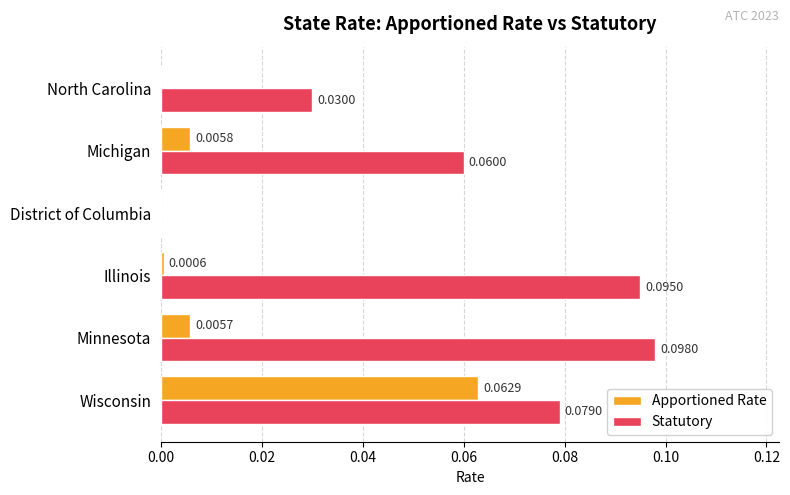

Which series changed the most between Illinois and District of Columbia?

Statutory